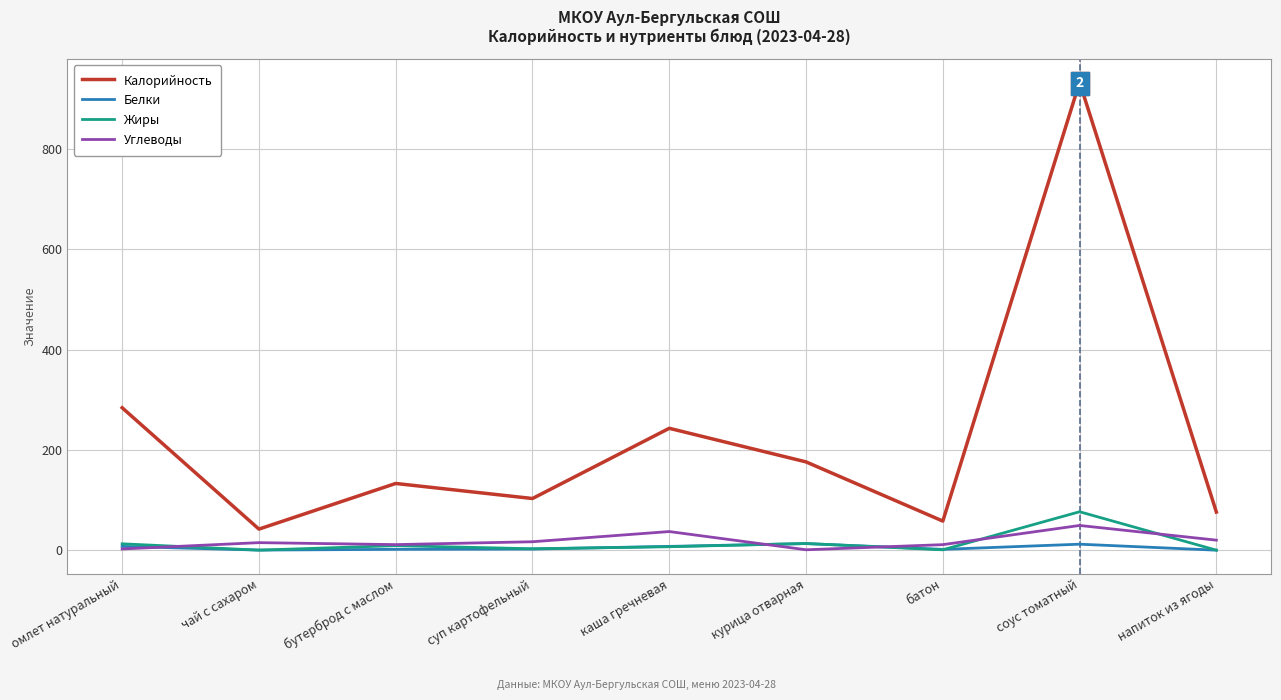

In Жиры, how many points are higher than both neighbors (excluding endpoints)?

3